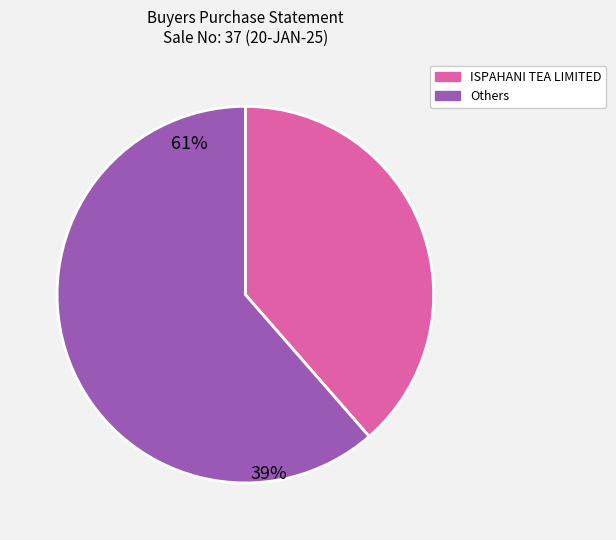

Count the number of slices in the pie.

2